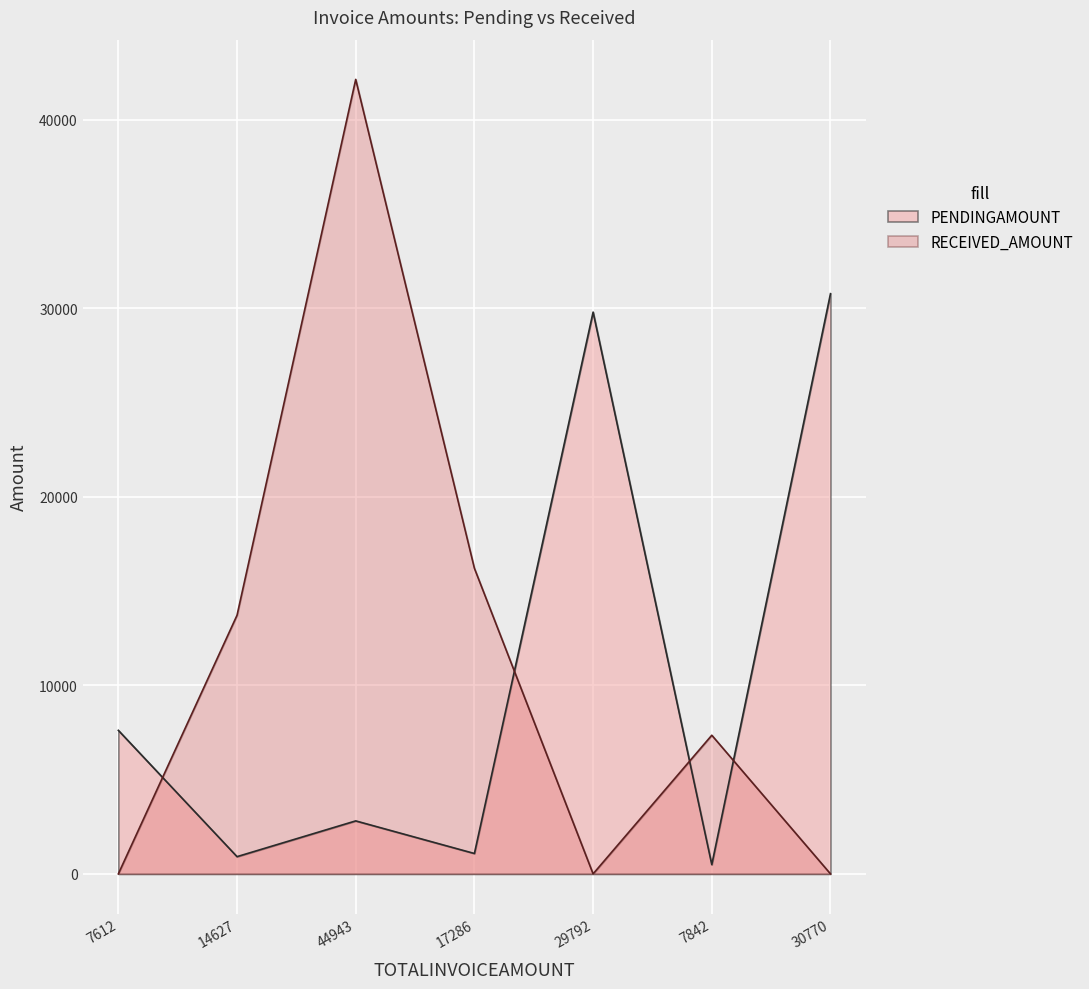

Which category has the lowest value across all series?

7612